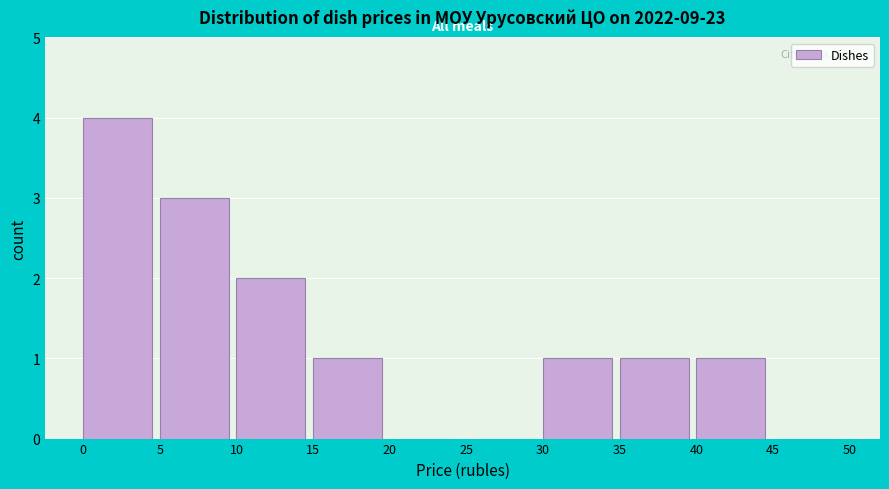

Reading left to right, list every bar in this chart as the range it spans on the x-axis followed by its height. The values are not printed on the chart, so give them approximately, as read against the axis.

0 to 5: 4
5 to 10: 3
10 to 15: 2
15 to 20: 1
20 to 25: 0
25 to 30: 0
30 to 35: 1
35 to 40: 1
40 to 45: 1
45 to 50: 0